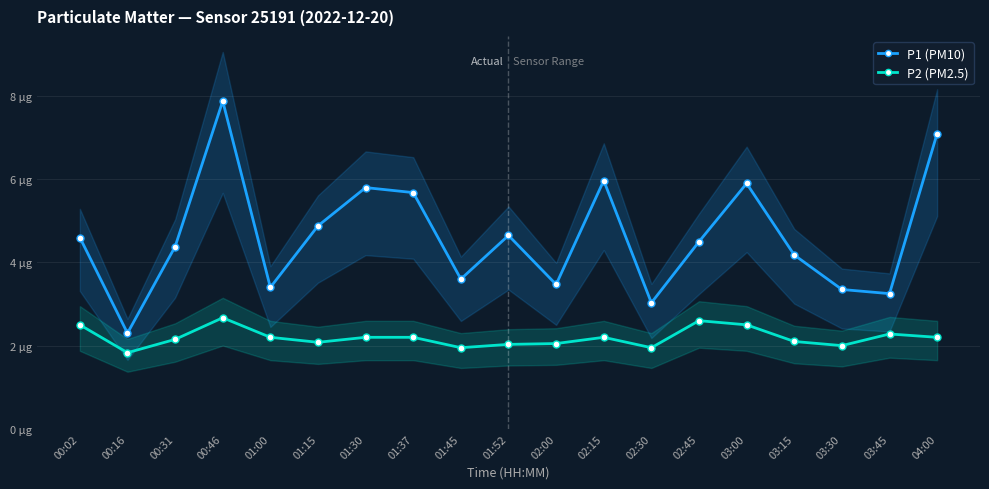

What is the label of the 7th point from the left?

01:30